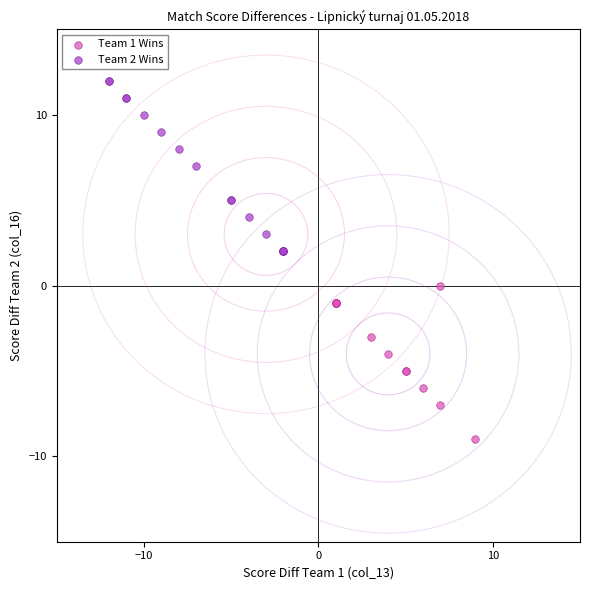

What are all the series names shown in the legend?

Team 1 Wins, Team 2 Wins